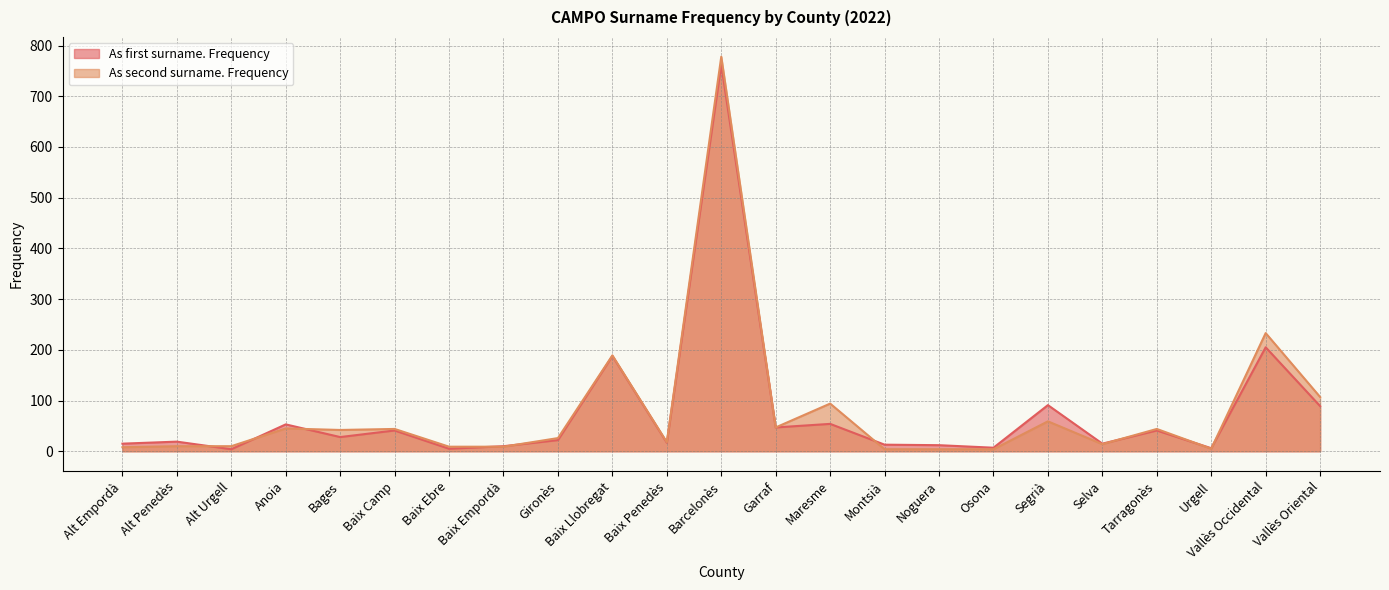

Rank the series at Montsià from lowest to highest value.

As second surname. Frequency, As first surname. Frequency